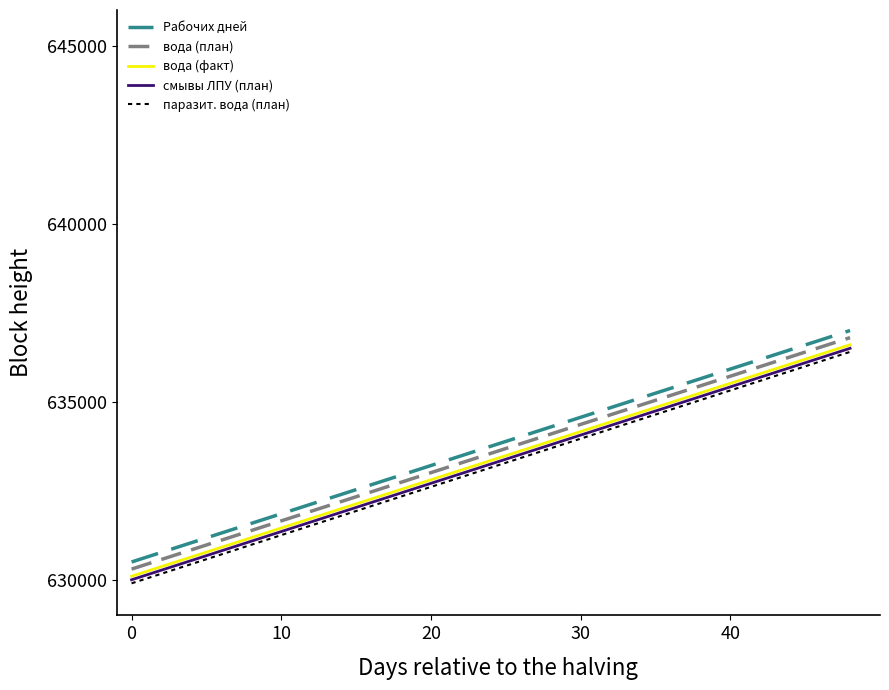

True or false: Рабочих дней and смывы ЛПУ (план) intersect in this chart.

False